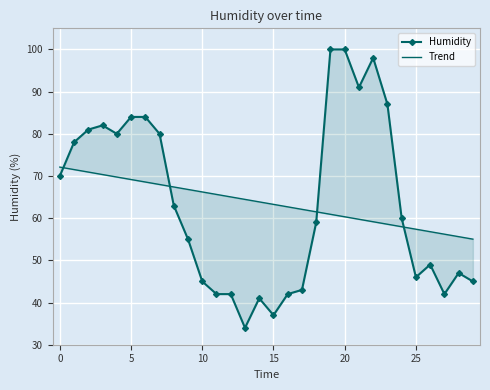

Reading right to left, transcribe all the data shown in this chart.

Humidity: 45.0	47.0	42.0	49.0	46.0	60.0	87.0	98.0	91.0	100.0	100.0	59.0	43.0	42.0	37.0	41.0	34.0	42.0	42.0	45.0	55.0	63.0	80.0	84.0	84.0	80.0	82.0	81.0	78.0	70.0
Trend: 55.0	55.6	56.2	56.8	57.4	58.0	58.6	59.2	59.7	60.3	60.9	61.5	62.1	62.7	63.3	63.9	64.4	65.0	65.6	66.2	66.8	67.4	68.0	68.6	69.2	69.7	70.3	70.9	71.5	72.1